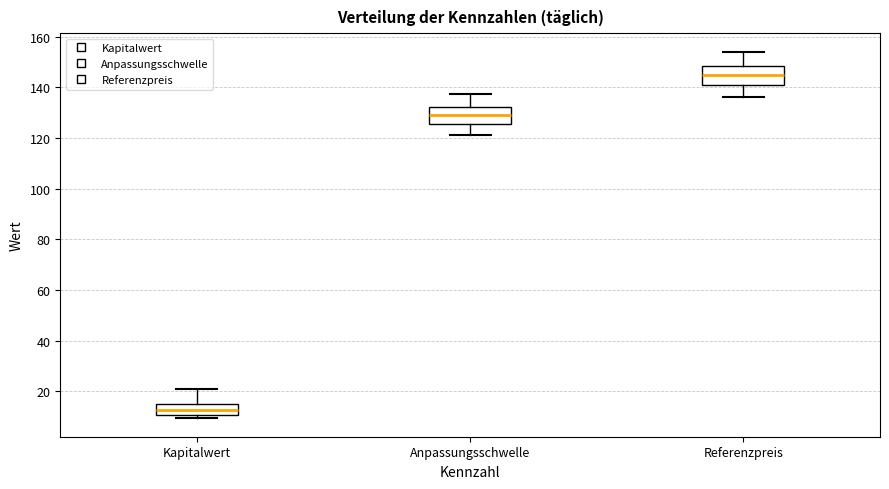

Which box's median line is the highest?

Referenzpreis